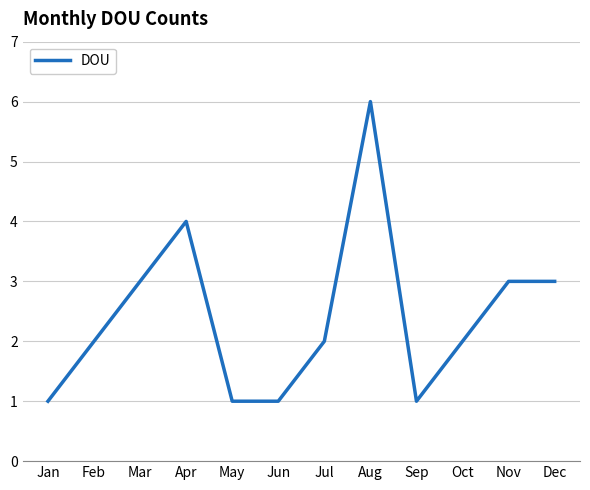

What is the difference between the second highest and minimum values?

3